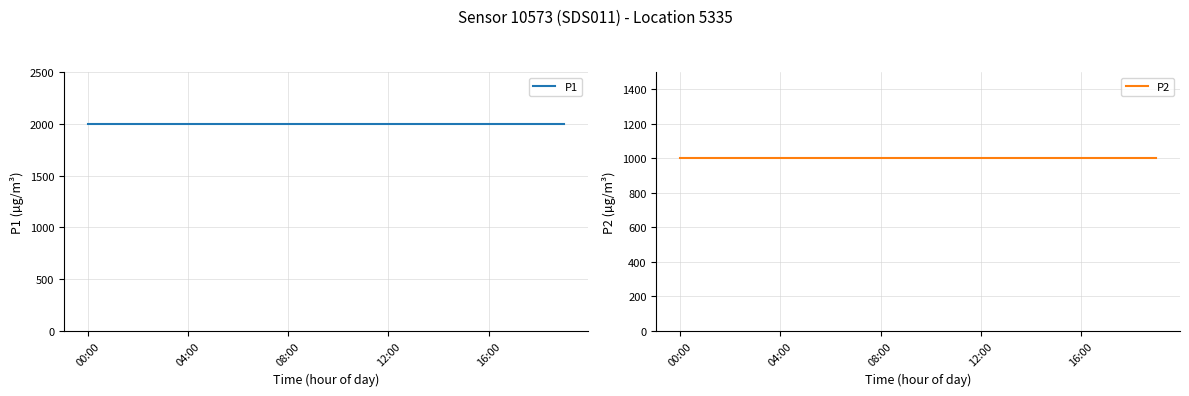

What is the minimum value for P2?

999.9